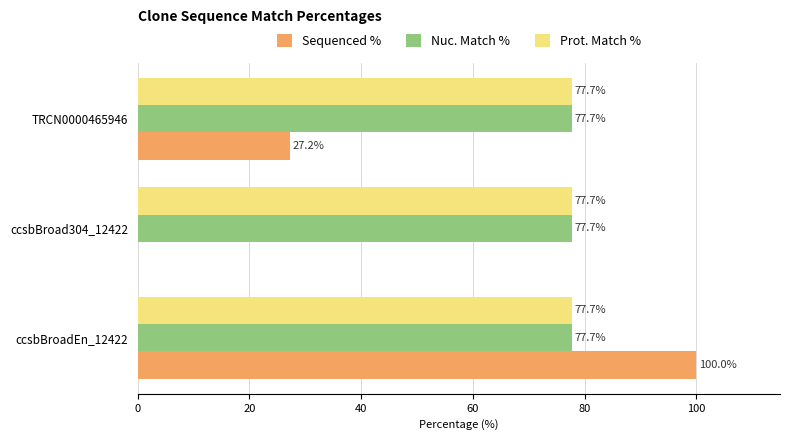

What is the sum of all Sequenced % values?

127.2